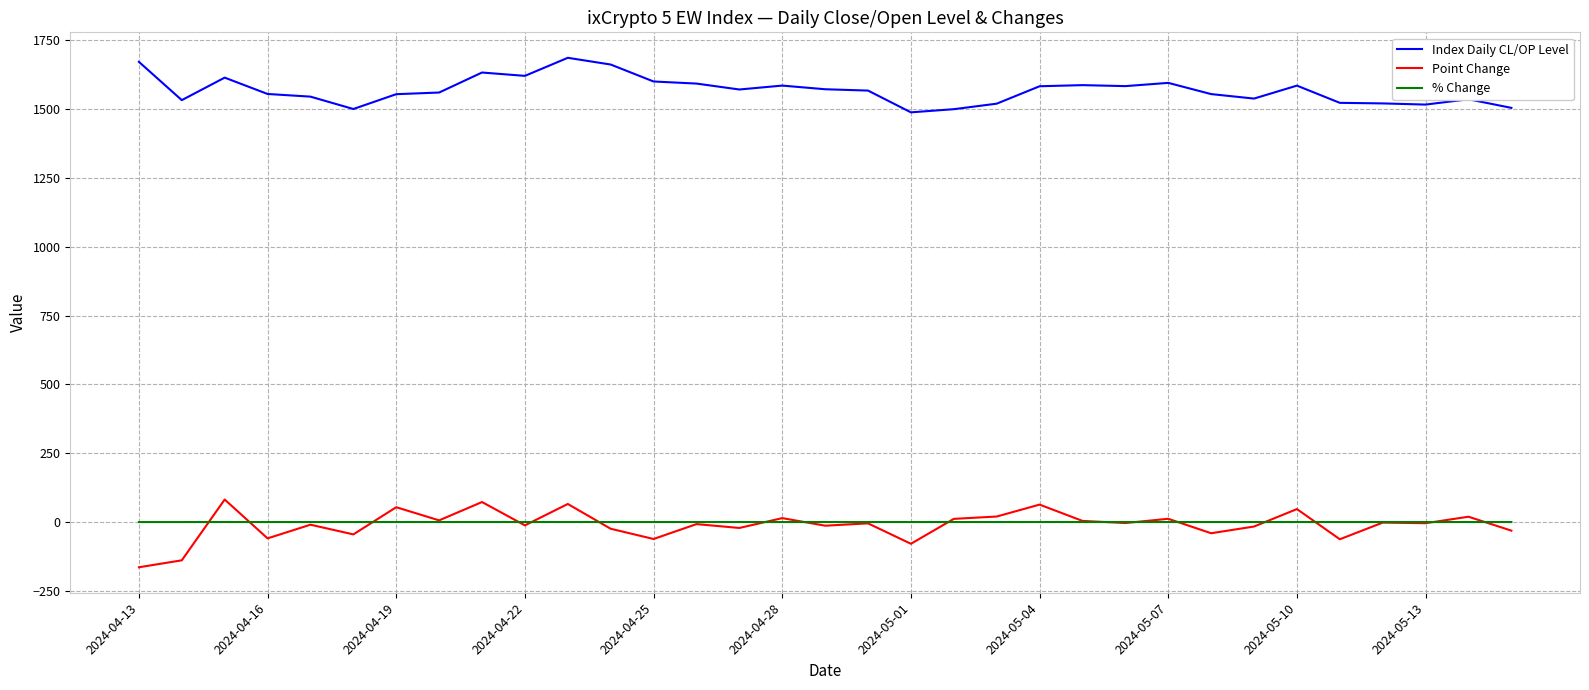

At how many categories does at least one series exceed 928?

33